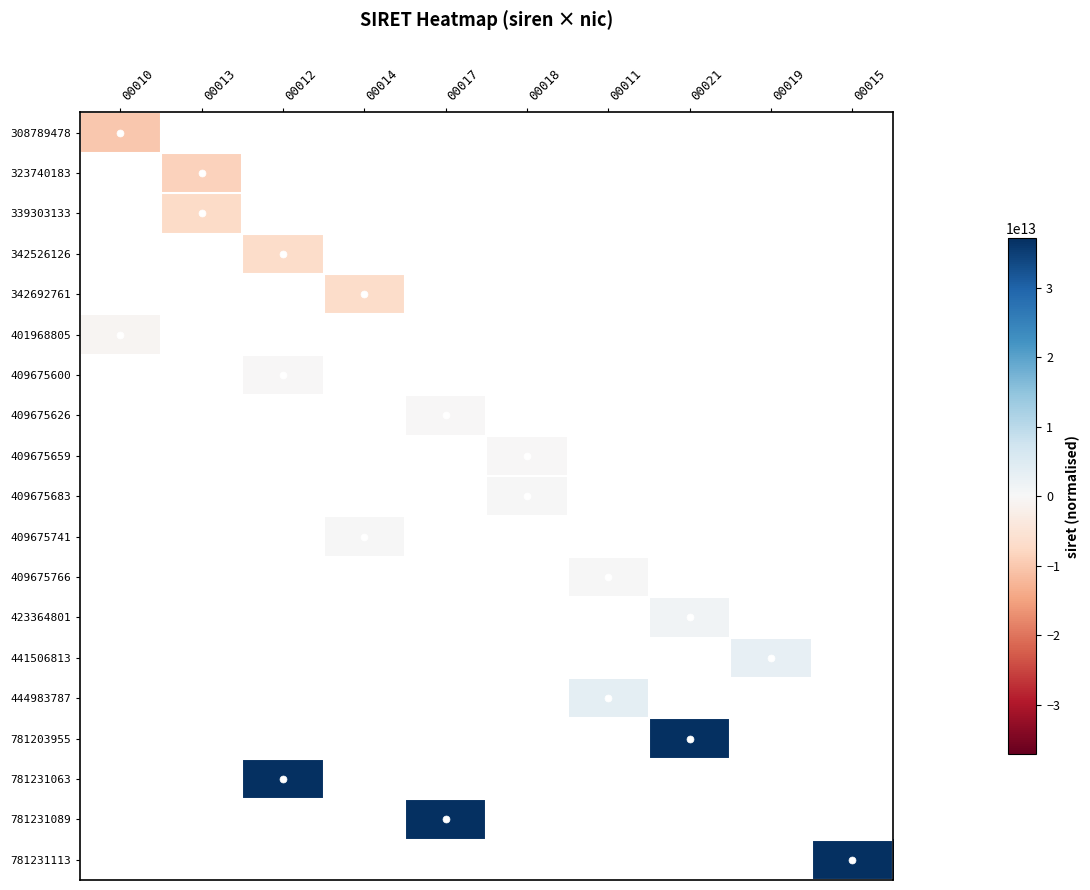

How many values in 409675766 are above zero?

1